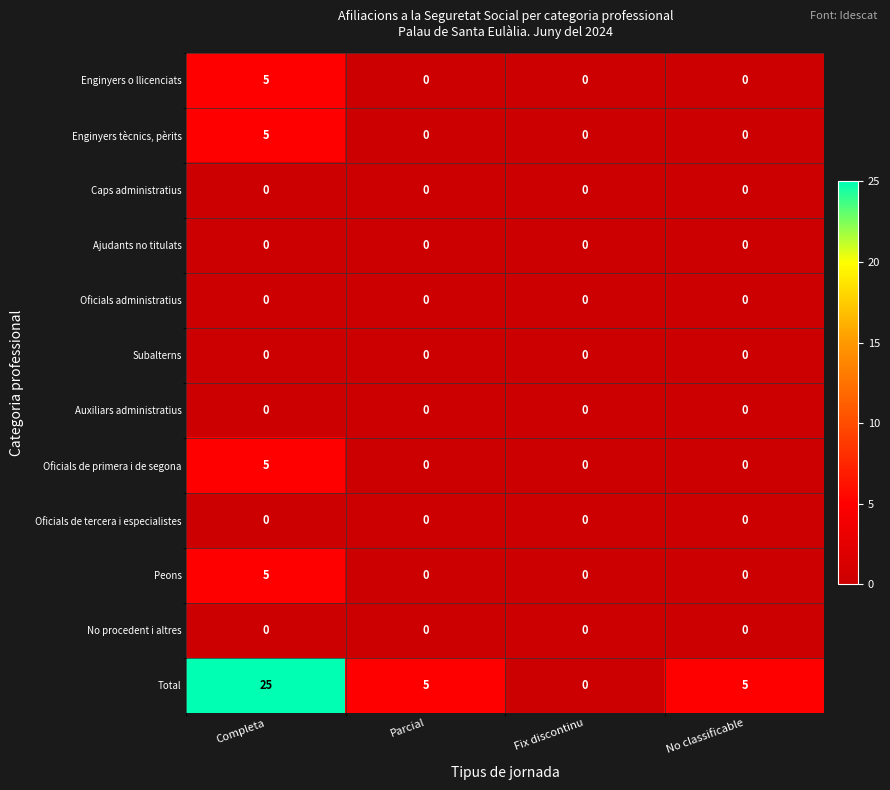

Which series has the widest spread of values?

Total